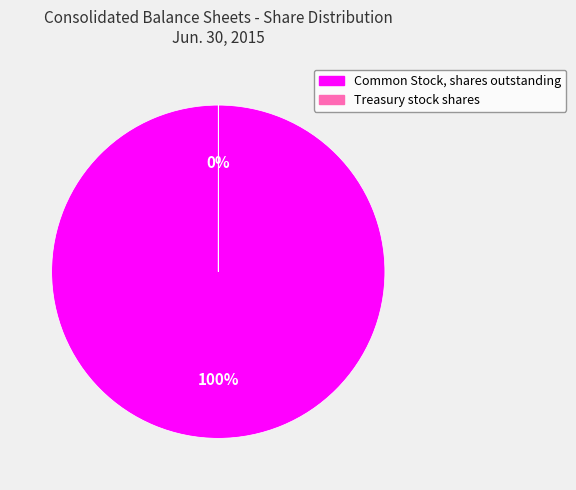

Which slice represents more than half of the pie?

Common Stock, shares outstanding